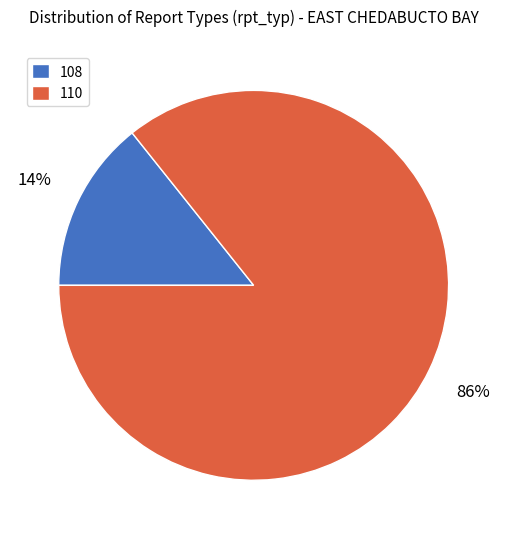

Is it true that 110 is 86% of the pie?

True